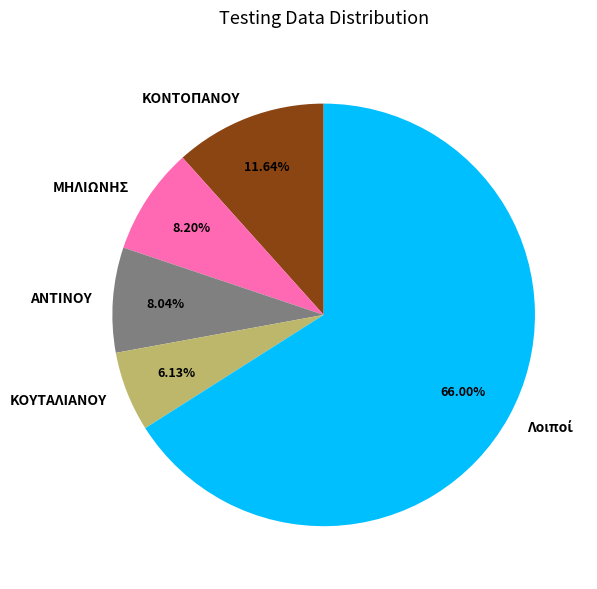

Does ΚΟΥΤΑΛΙΑΝΟΥ account for over 50% of the chart?

No